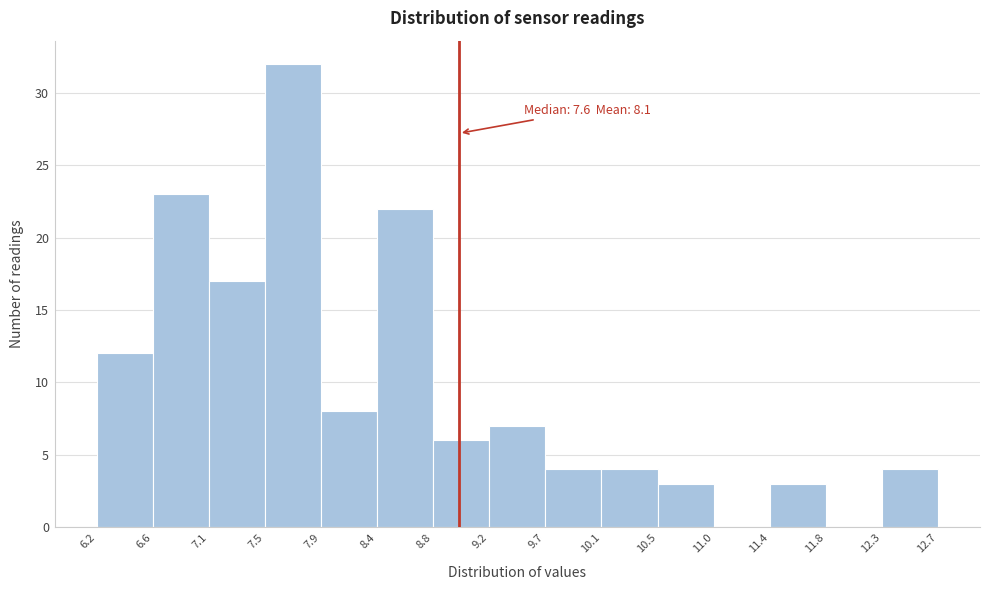

Which range on the x-axis has the tallest bar?

7.5 to 7.9